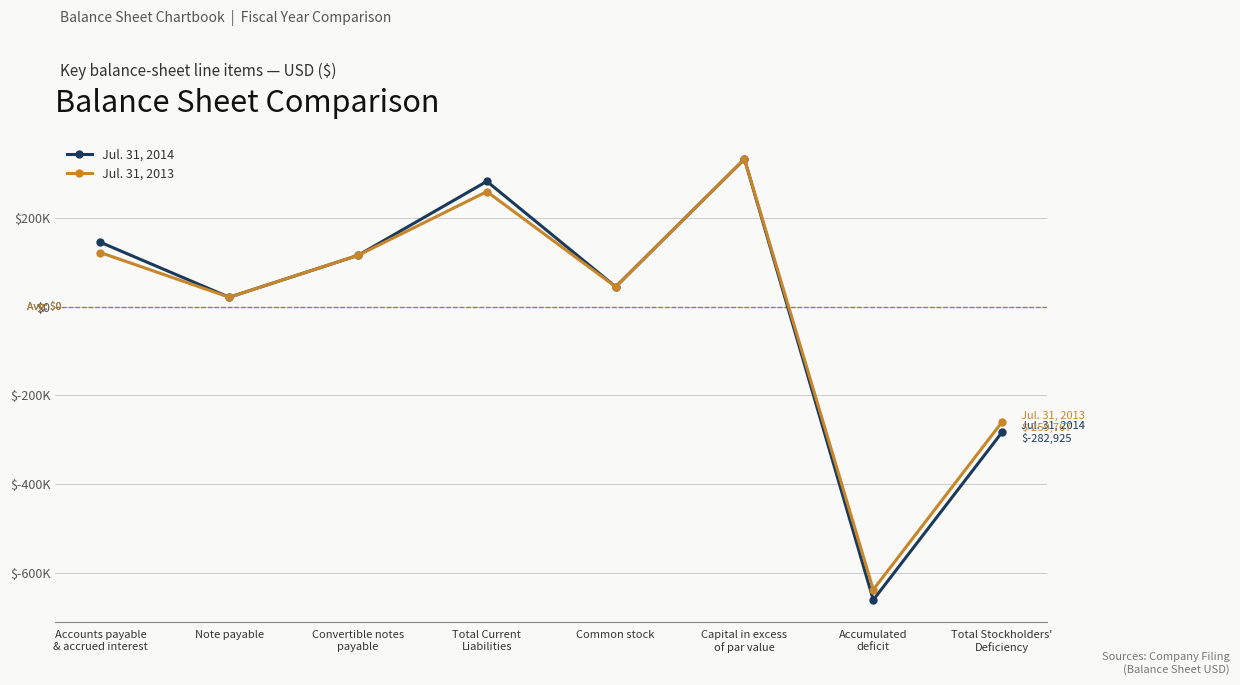

Rank the series by their maximum value, from lowest to highest.

Jul. 31, 2014, Jul. 31, 2013